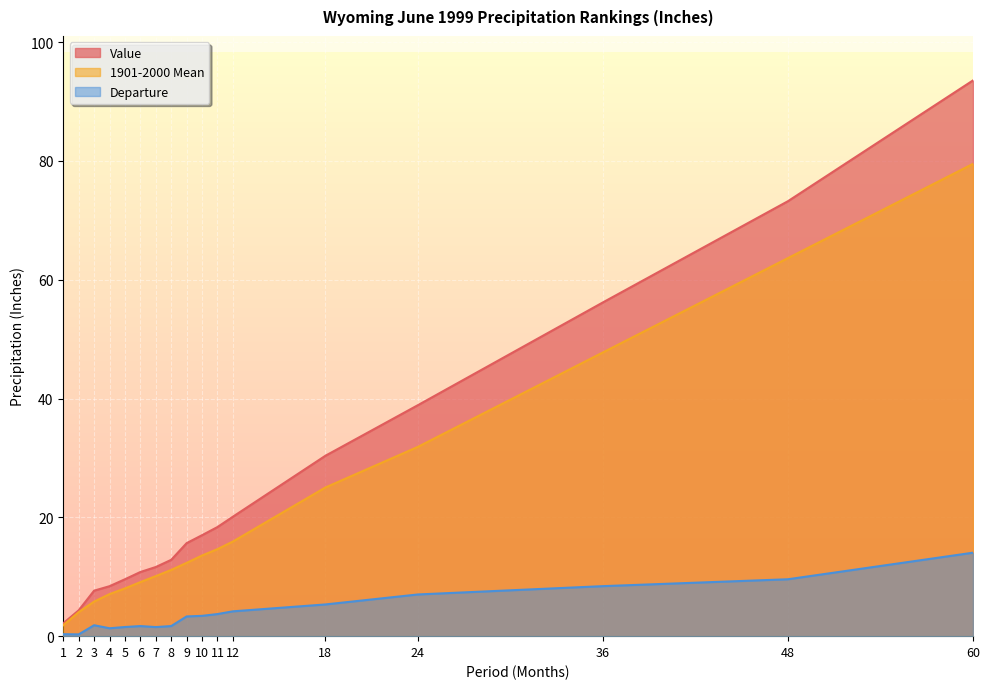

List the series in order of their peak value, highest first.

Value, 1901-2000 Mean, Departure